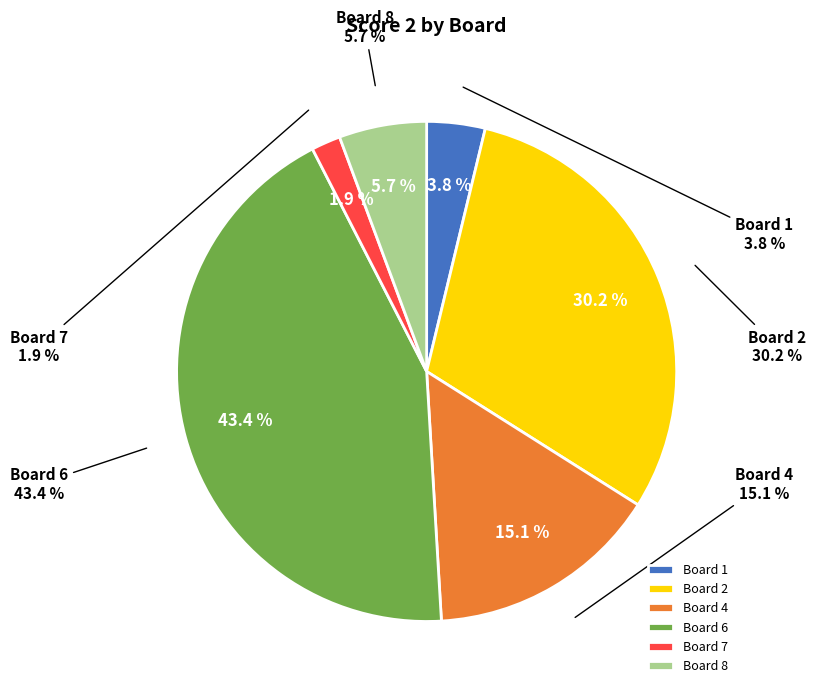

What percentage is the Board 7 slice, to the nearest percent?

2%